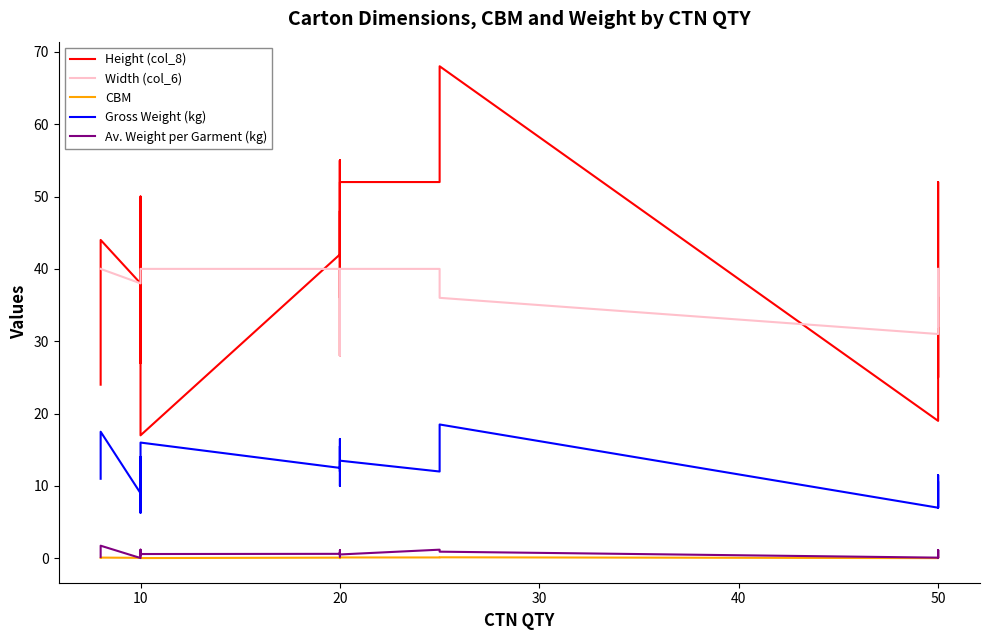

Is the value of CBM at 10 greater than the value of Width (col_6) at 20?

No